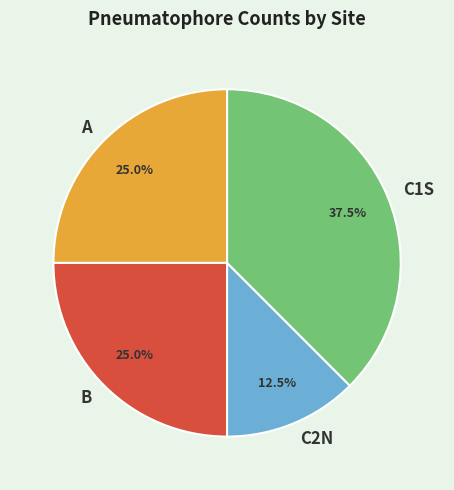

The B slice represents 33% of the pie. True or false?

False